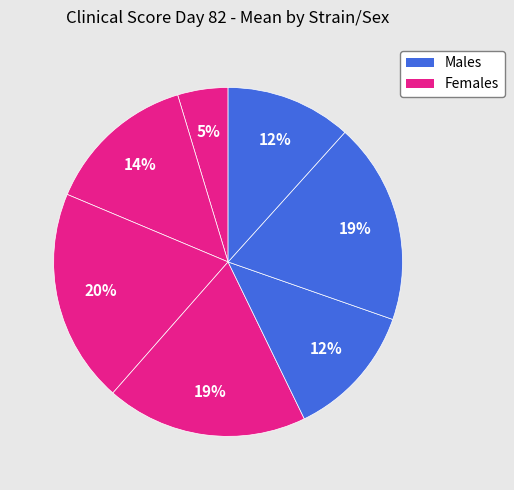

How many slices are in this pie chart?

7